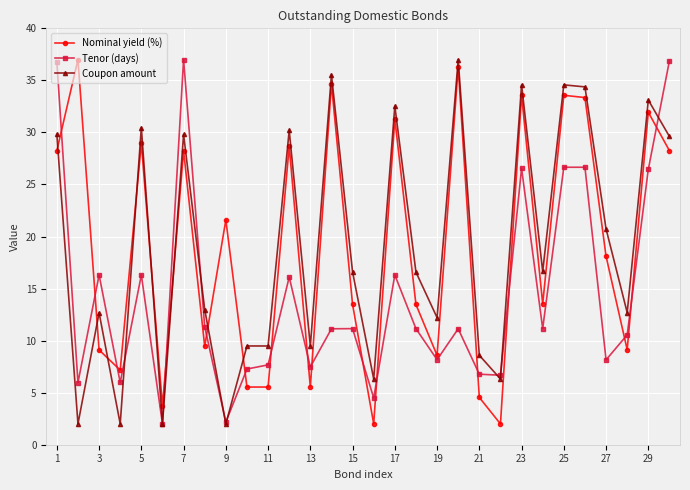

What is the difference between the second highest and minimum values in the Nominal yield (%) series?

34.3